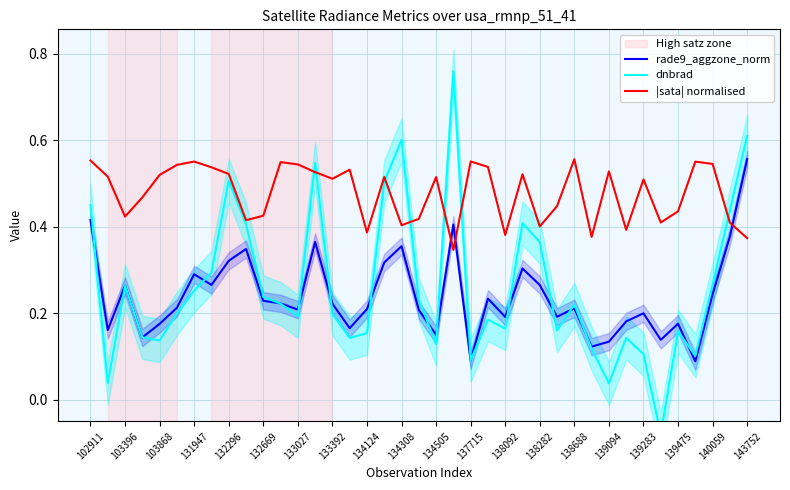

What is the difference between the maximum and minimum values in the |sata| normalised series?

0.2